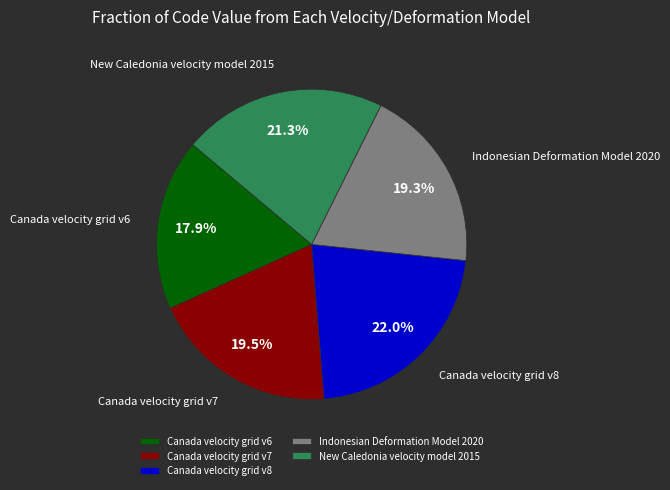

Count the number of slices in the pie.

5